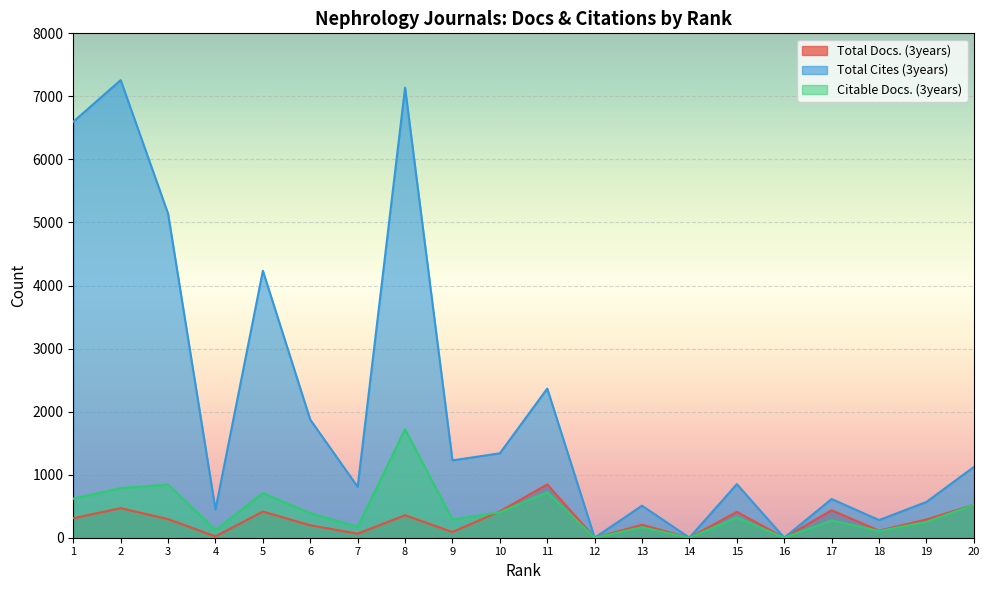

Read the Total Cites (3years) value at 18, to the nearest 10.

280